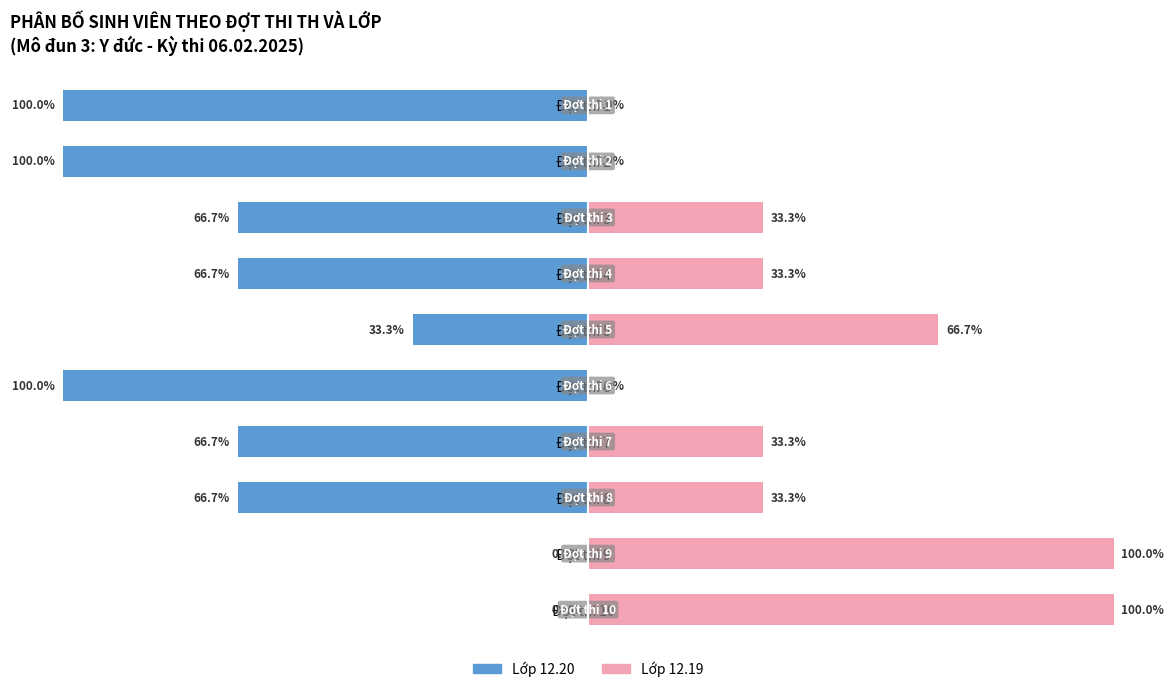

List the series in order of their peak value, highest first.

Lớp 12.19, Lớp 12.20